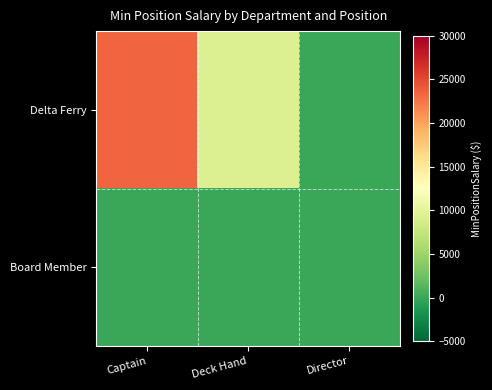

At which category is the sum across all series the highest?

Captain